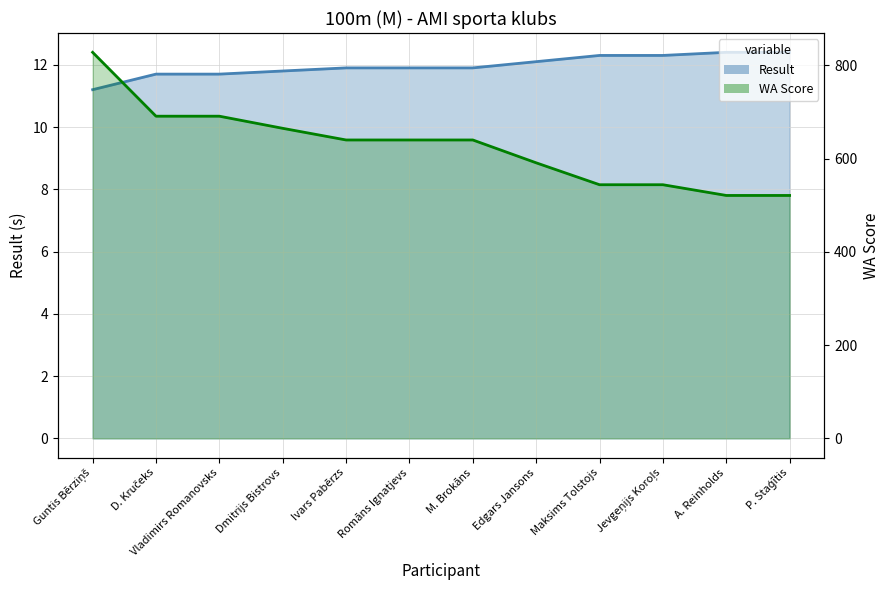

What value does the WA series have at Maksims Tolstojs?

544.0